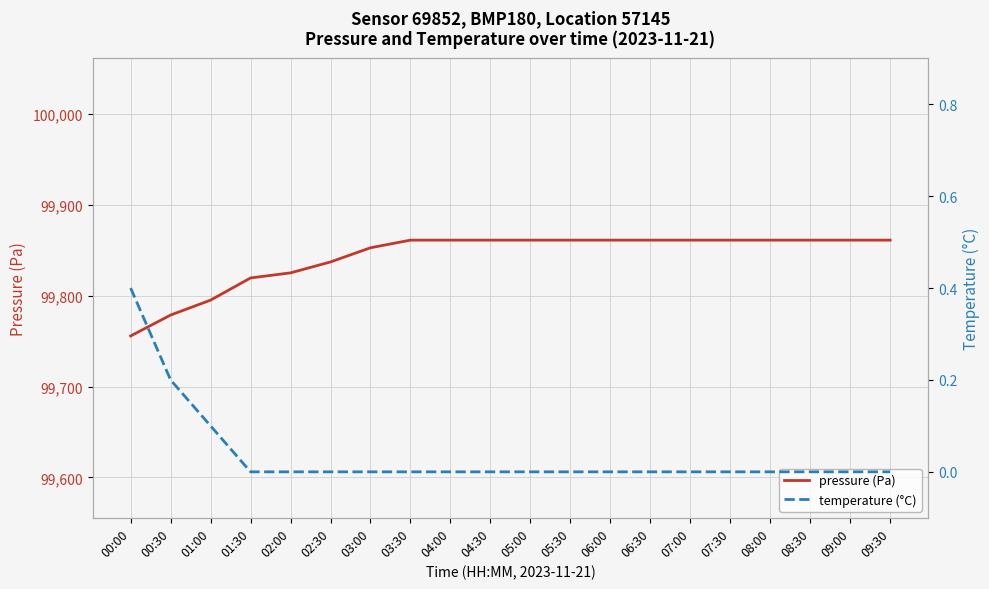

What is the maximum value shown in the chart?

99861.0